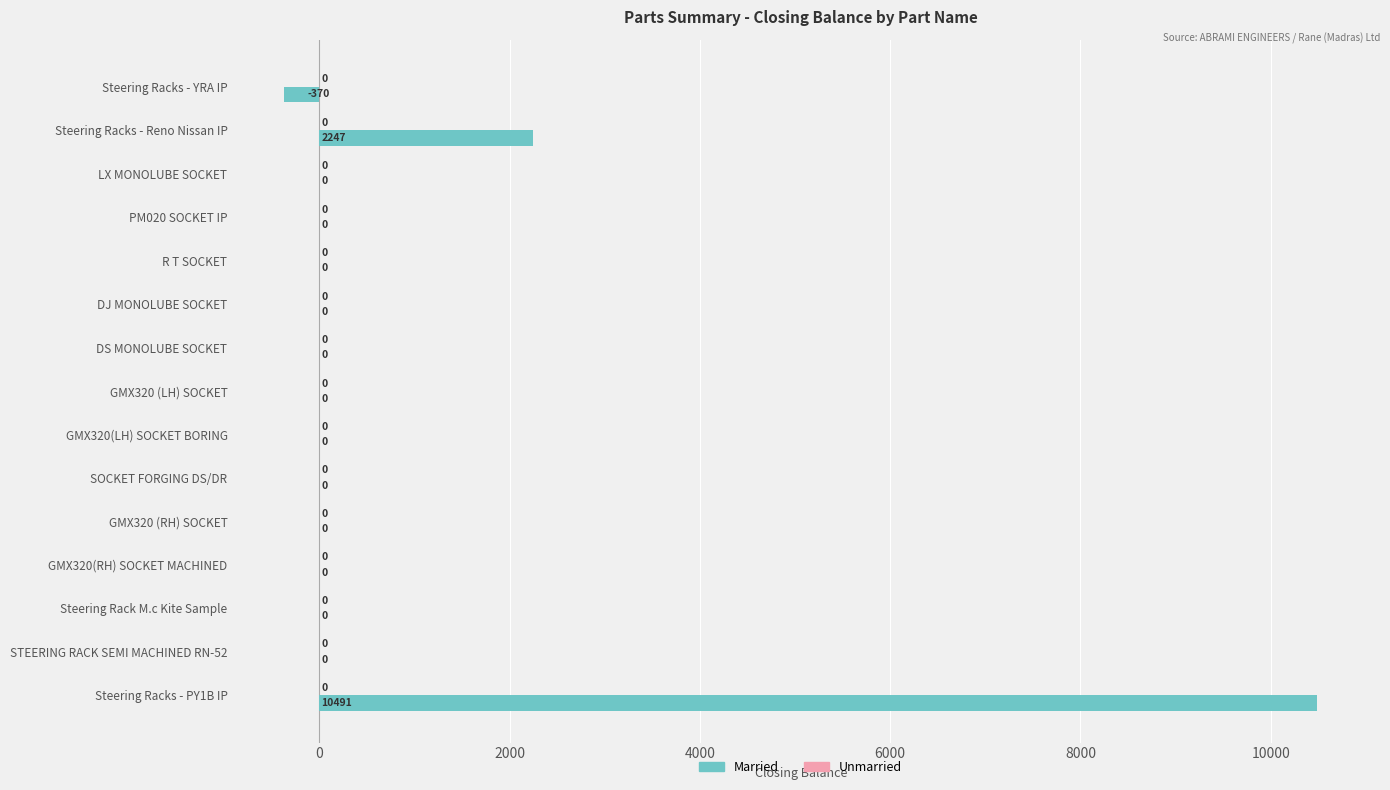

Reading top to bottom, extract all data points from this chart.

Steering Racks - YRA IP=-370	Steering Racks - Reno Nissan IP=2247	LX MONOLUBE SOCKET=0	PM020 SOCKET IP=0	R T SOCKET=0	DJ MONOLUBE SOCKET=0	DS MONOLUBE SOCKET=0	GMX320 (LH) SOCKET=0	GMX320(LH) SOCKET BORING=0	SOCKET FORGING DS/DR=0	GMX320 (RH) SOCKET=0	GMX320(RH) SOCKET MACHINED=0	Steering Rack M.c Kite Sample=0	STEERING RACK SEMI MACHINED RN-52=0	Steering Racks - PY1B IP=10491